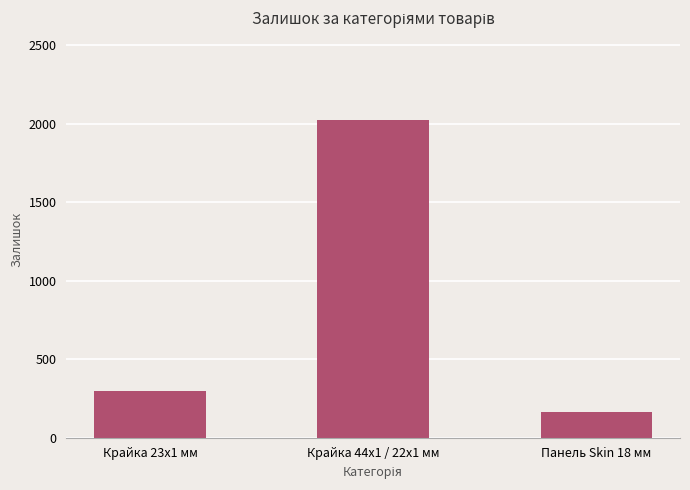

At which category does the chart reach its peak across all series?

Крайка 44x1 / 22x1 мм